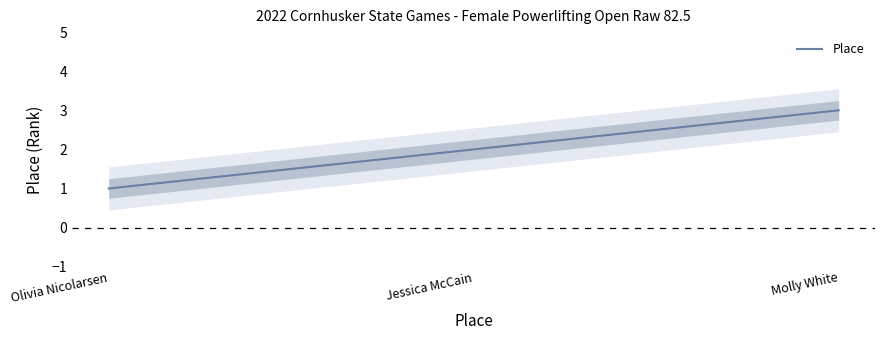

Where is the data nearest to the value 2?

Jessica McCain